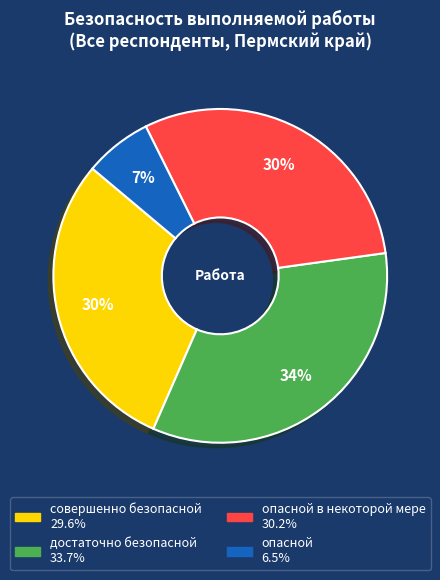

How many slices are in this pie chart?

4